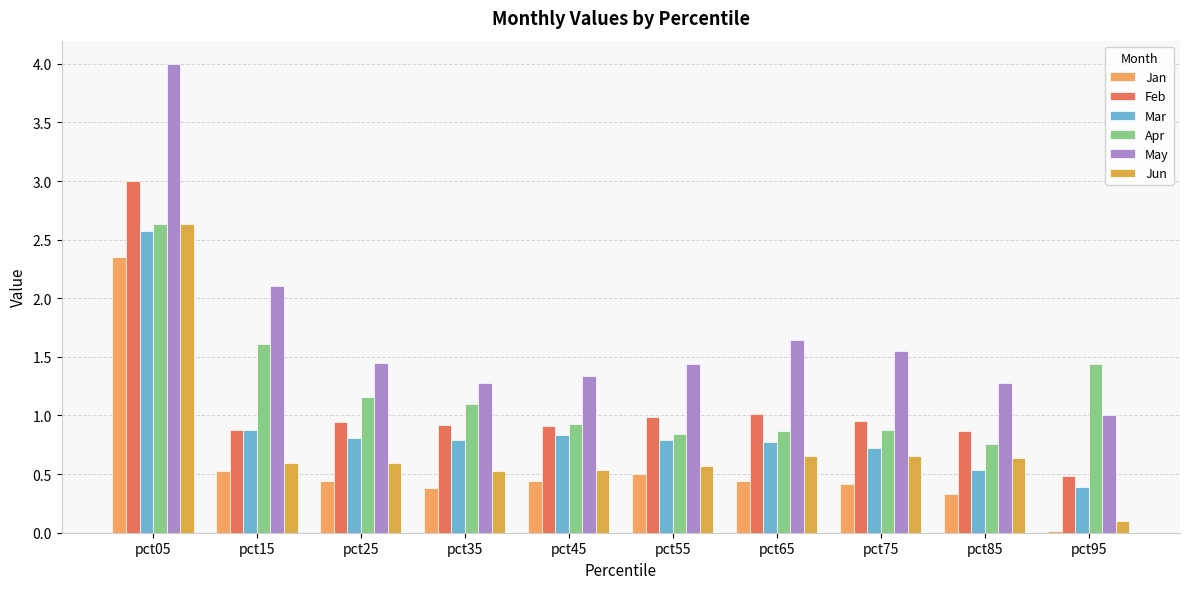

Are the bars horizontal?

No